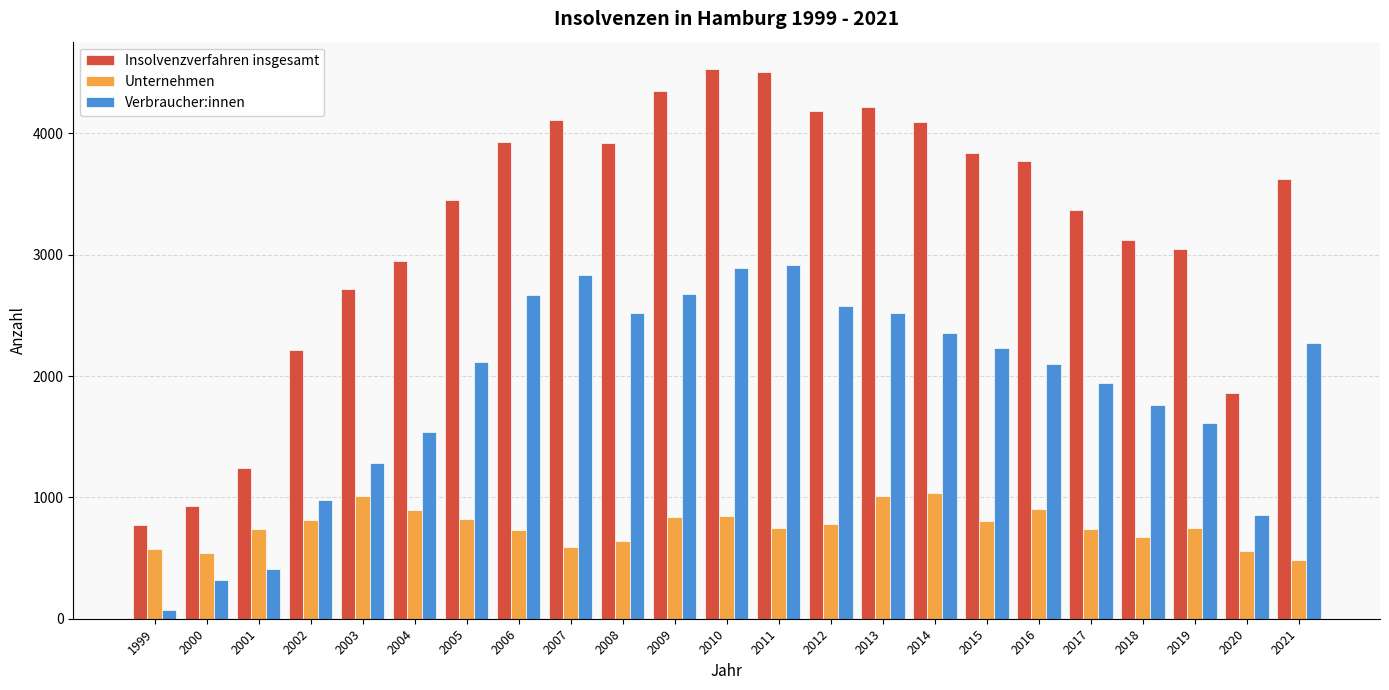

At which label does Unternehmen reach its minimum?

2021